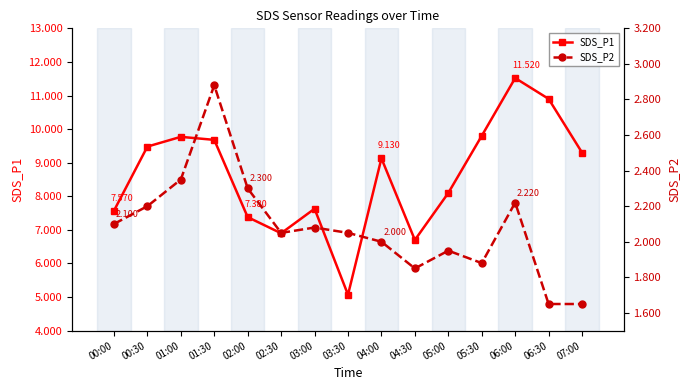

Reading left to right, extract all data points from this chart.

SDS_P1: 00:00=7.6	00:30=9.5	01:00=9.8	01:30=9.7	02:00=7.4	02:30=6.9	03:00=7.6	03:30=5.1	04:00=9.1	04:30=6.7	05:00=8.1	05:30=9.8	06:00=11.5	06:30=10.9	07:00=9.3
SDS_P2: 00:00=2.1	00:30=2.2	01:00=2.4	01:30=2.9	02:00=2.3	02:30=2.0	03:00=2.1	03:30=2.0	04:00=2.0	04:30=1.9	05:00=1.9	05:30=1.9	06:00=2.2	06:30=1.6	07:00=1.6